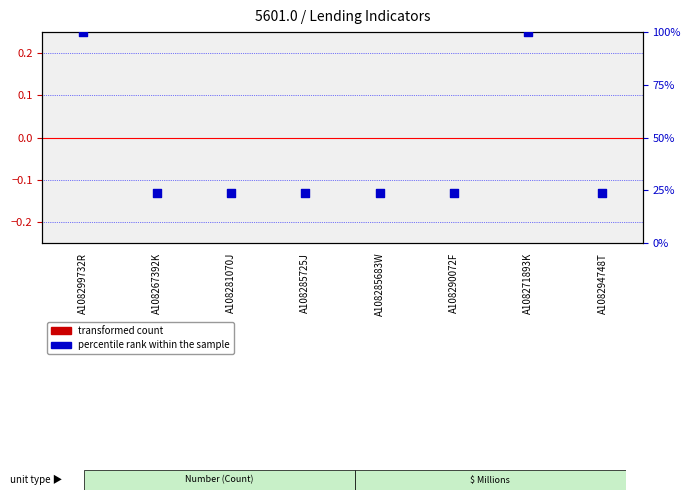

Which series reaches the maximum Y coordinate?

percentile rank within the sample